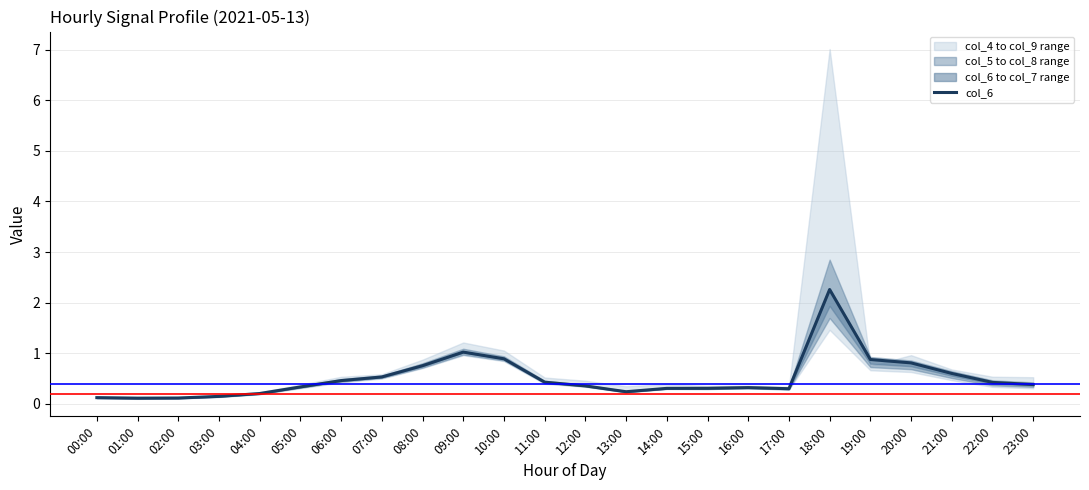

Reading left to right, extract all data points from this chart.

0.1	0.1	0.1	0.1	0.2	0.3	0.5	0.5	0.8	1.0	0.9	0.4	0.4	0.2	0.3	0.3	0.3	0.3	2.3	0.9	0.8	0.6	0.4	0.4